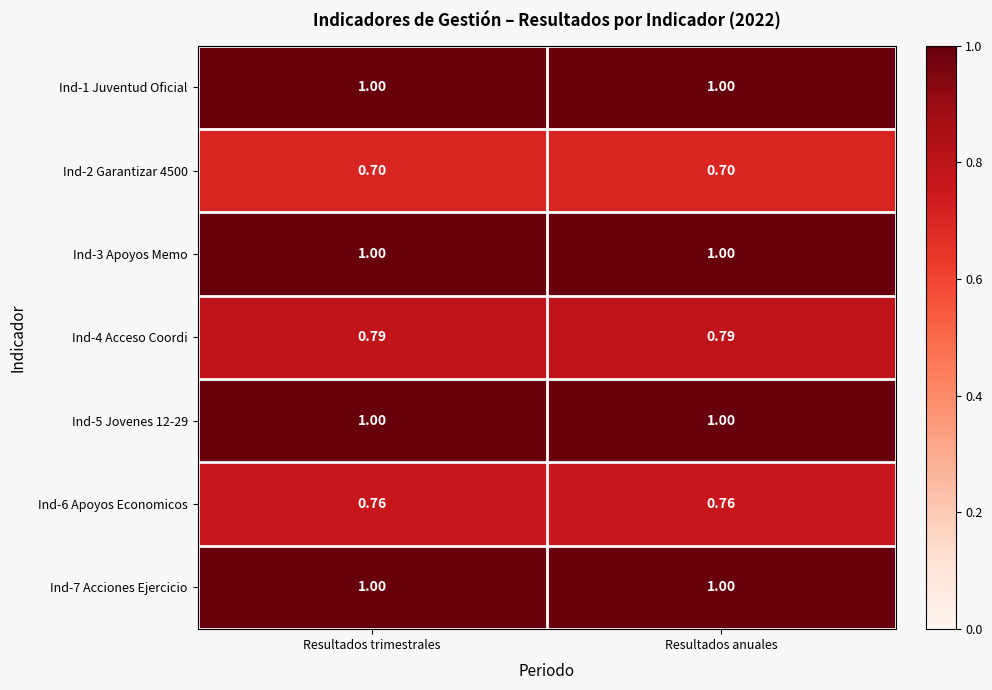

Is the value of Ind-6 Apoyos Economicos at Resultados anuales greater than the value of Ind-5 Jovenes 12-29 at Resultados trimestrales?

No